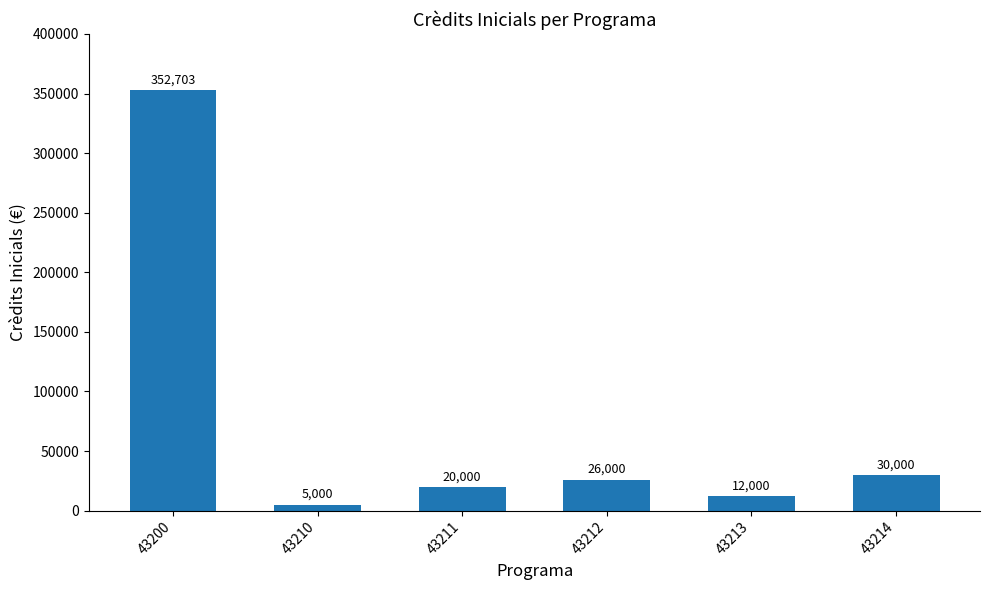

Which label corresponds to the smallest value in the chart?

43210